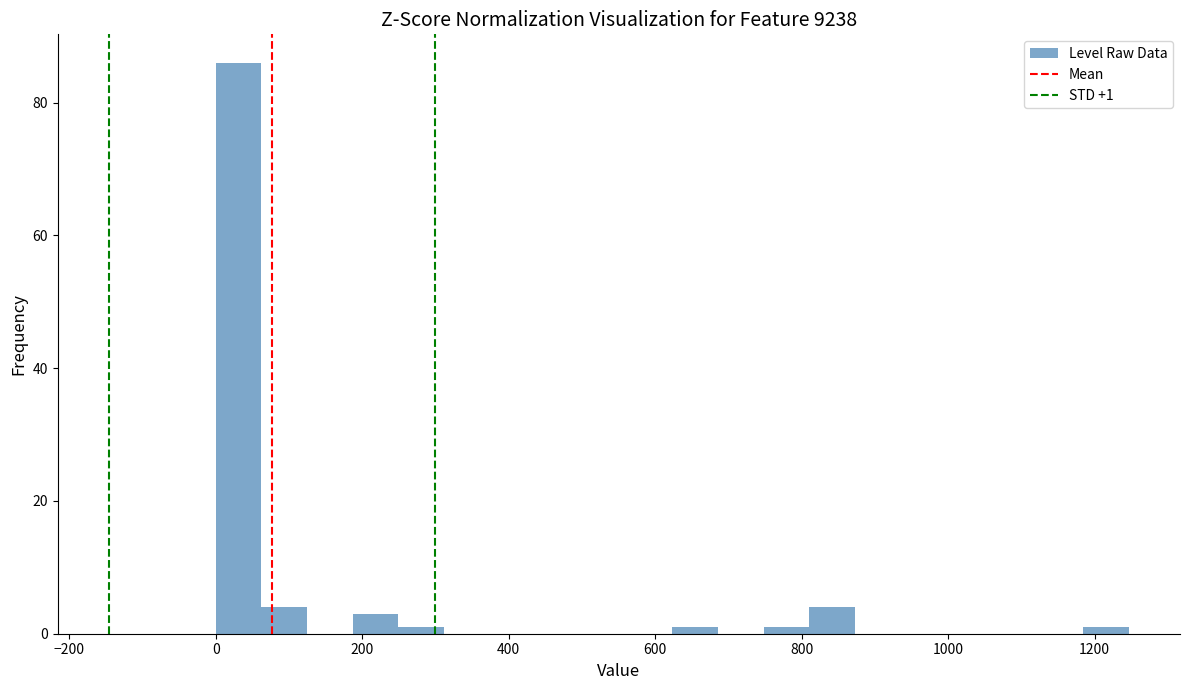

Read against the x-axis, roughly where is the centre of the tallest bar?

40